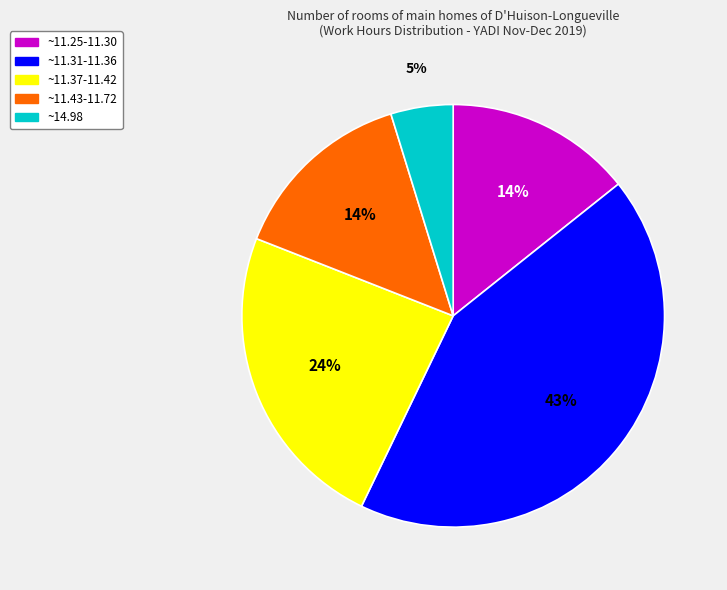

Approximately how many times larger is the value at ~11.37-11.42 compared to ~11.25-11.30?

1.7